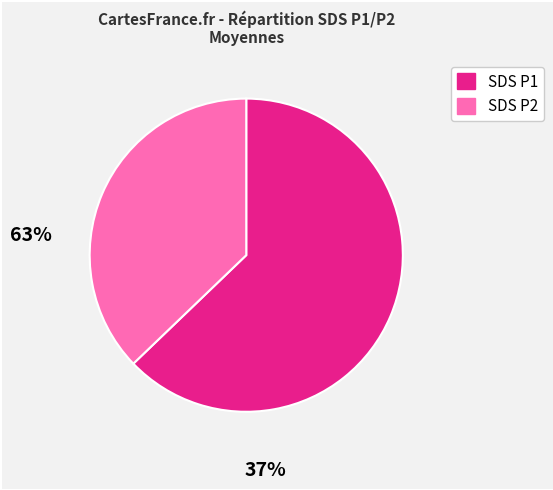

Is there any slice that represents more than half of the pie?

Yes